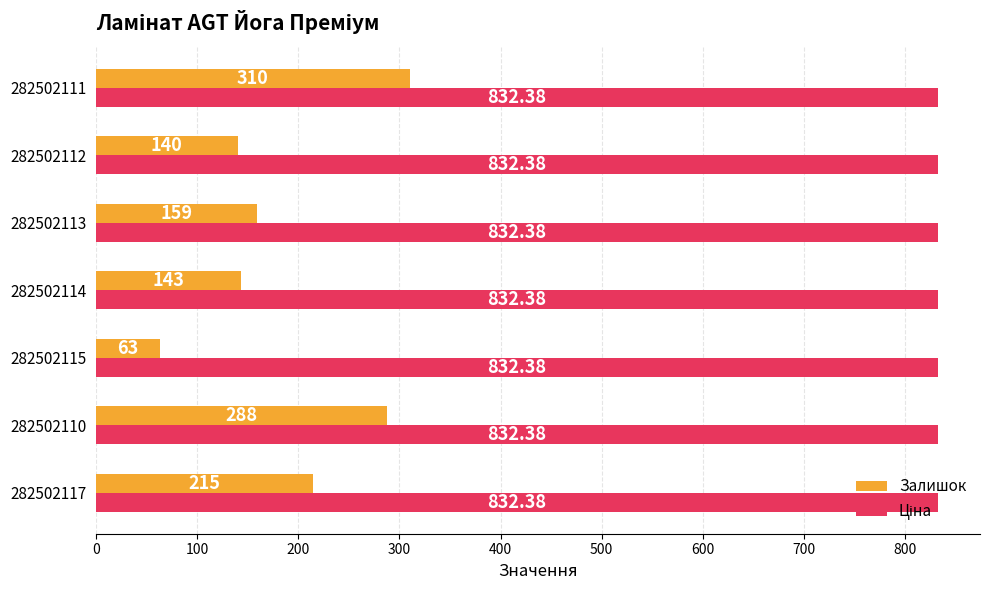

At how many categories does at least one series exceed 136?

7